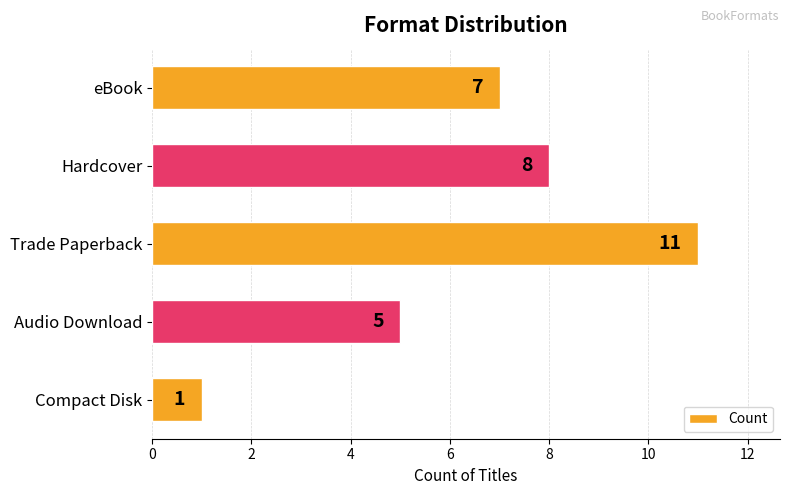

What is the sum of all values?

32